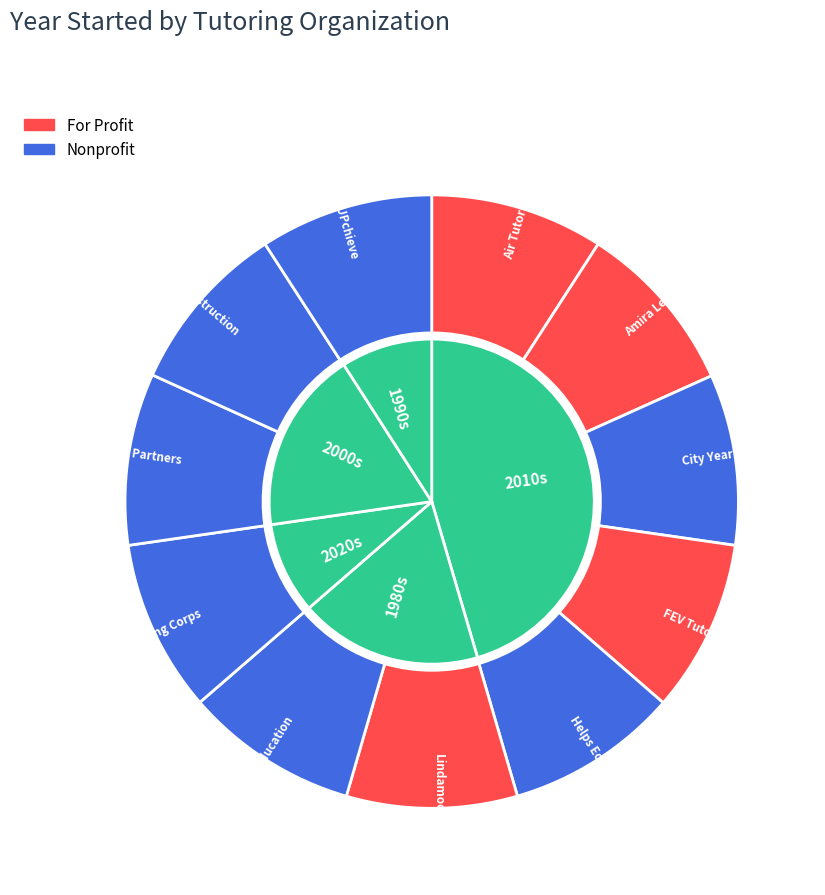

Which slice is the smallest?

Lindamood-Bell